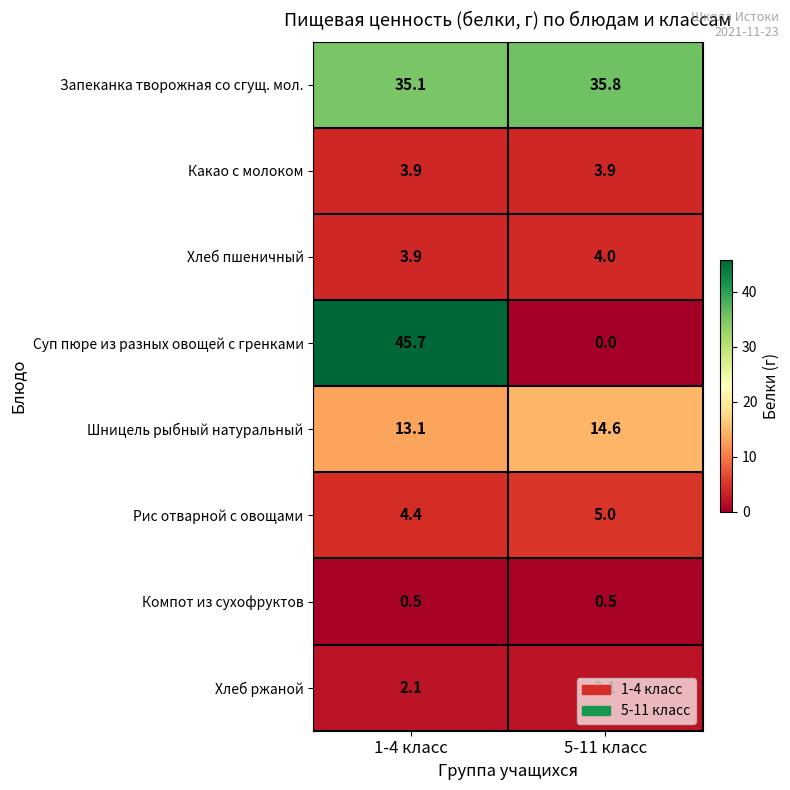

What is the average value of the Какао с молоком series?

3.9